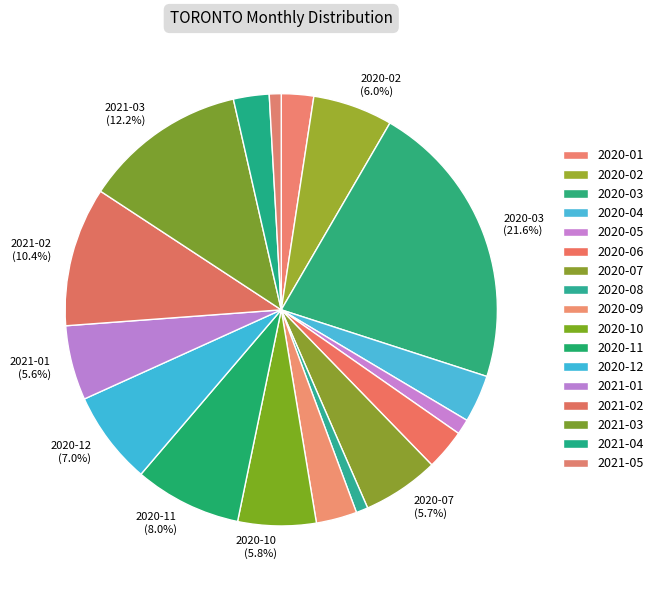

Count the number of slices in the pie.

17